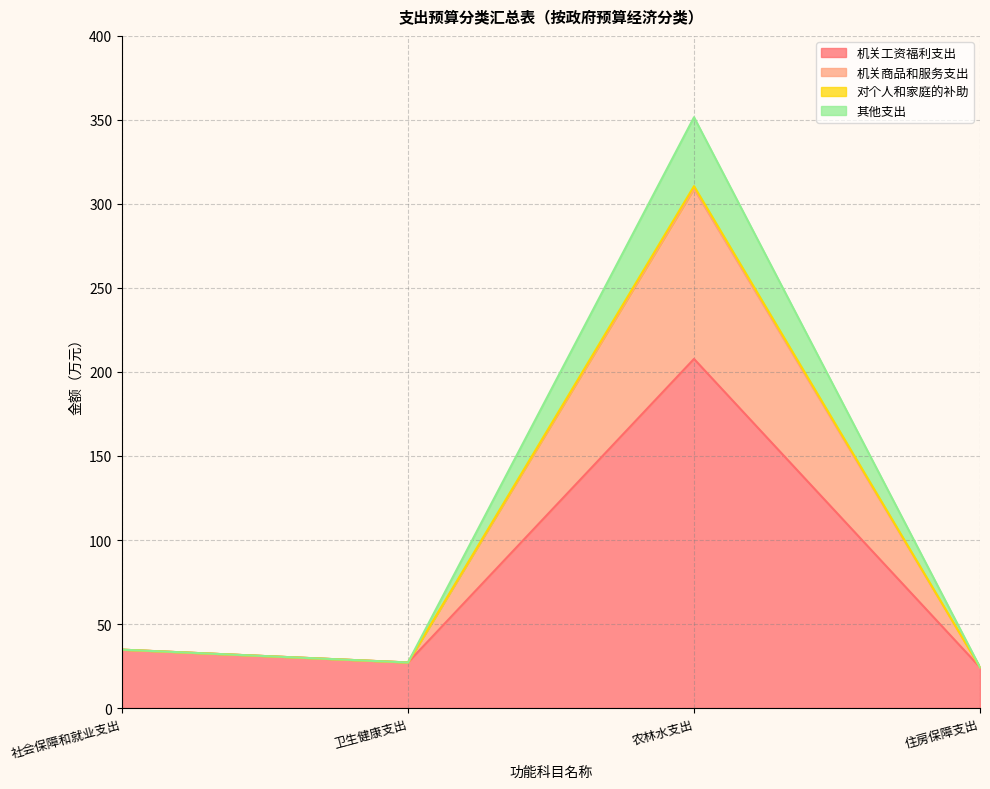

What is the total value across all series at 住房保障支出?

24.3